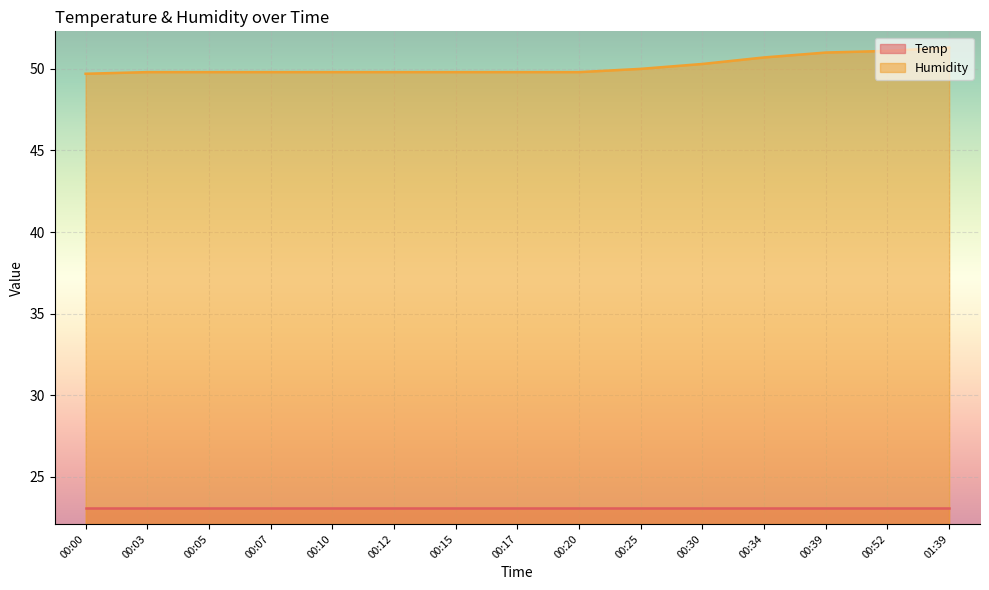

What position from the left is 00:03?

2